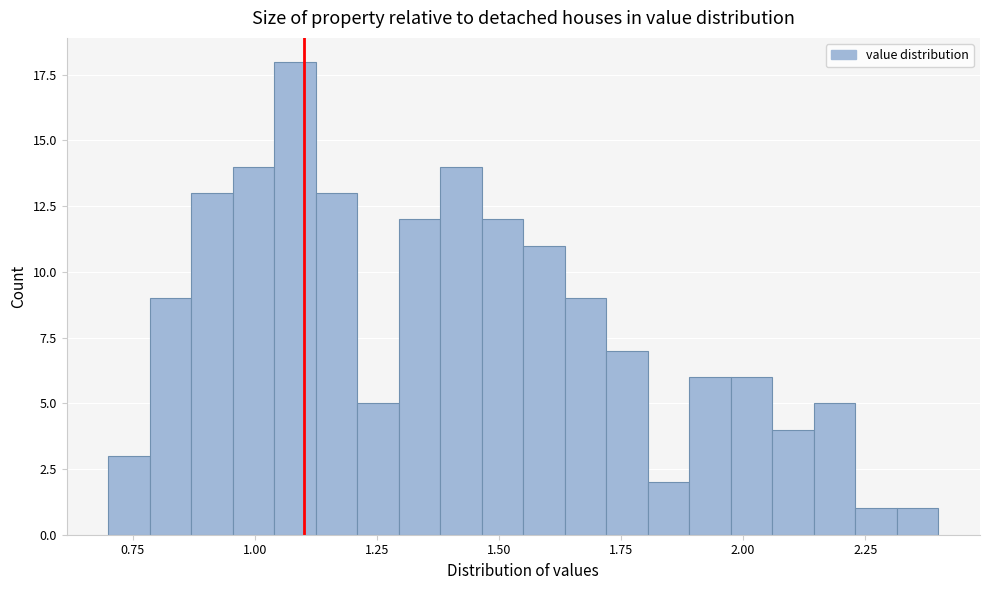

Around what value on the x-axis is the tallest bar? Give the approximate position of its centre, as read against the axis.

1.10